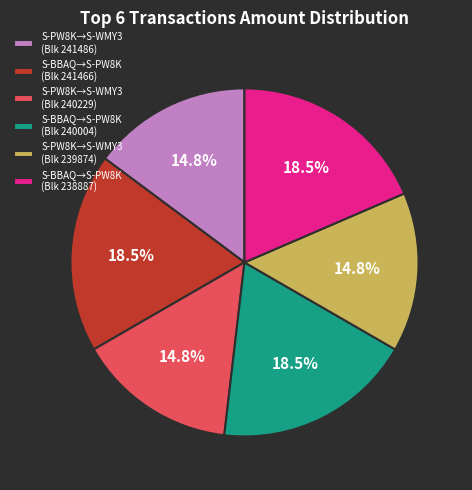

Between S-PW8K→S-WMY3 (Blk 240229) and S-BBAQ→S-PW8K (Blk 240004), which is larger?

S-BBAQ→S-PW8K (Blk 240004)